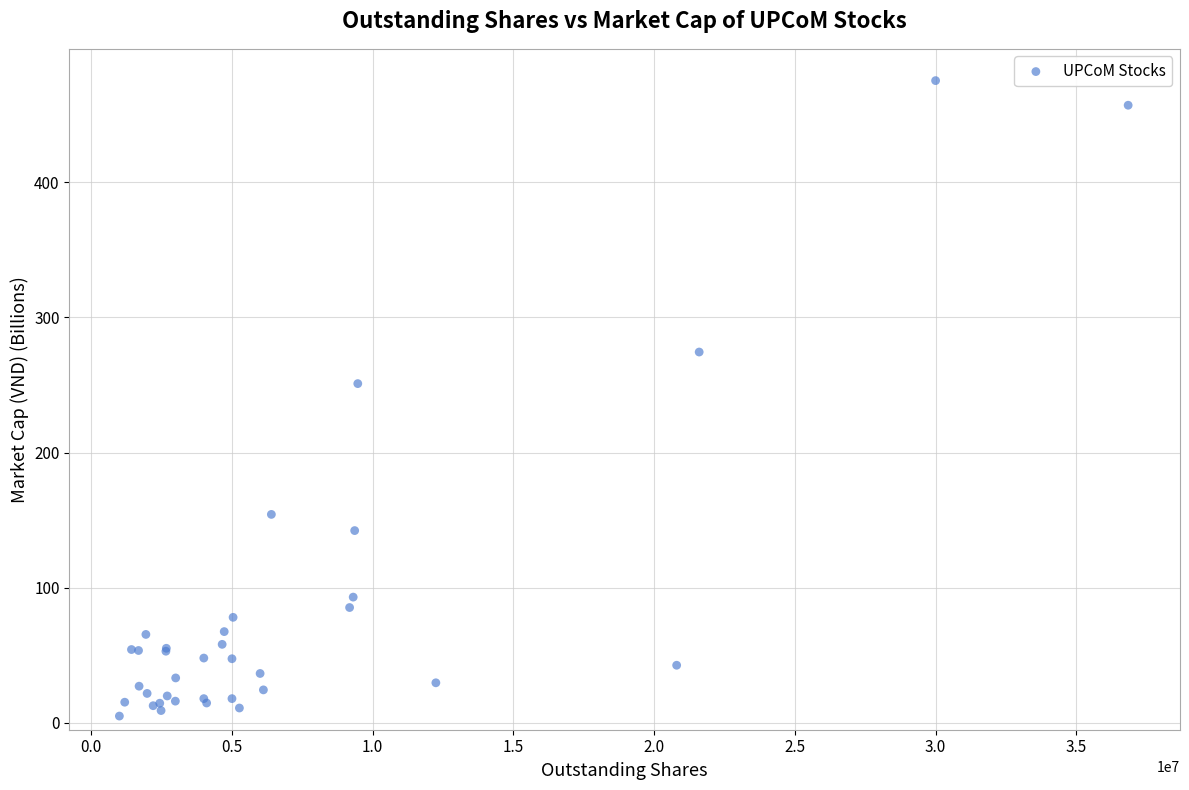

What Y value in the scatter plot is closest to 240?

251.0